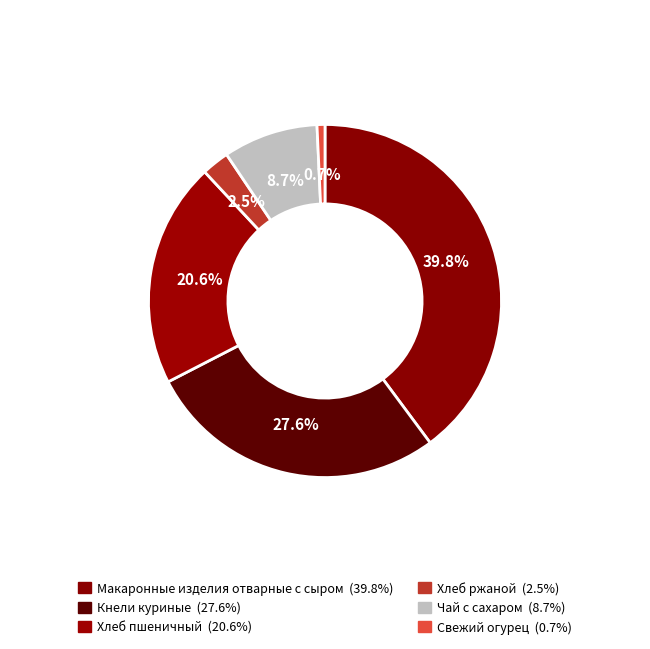

The Хлеб пшеничный slice represents 21% of the pie. True or false?

True